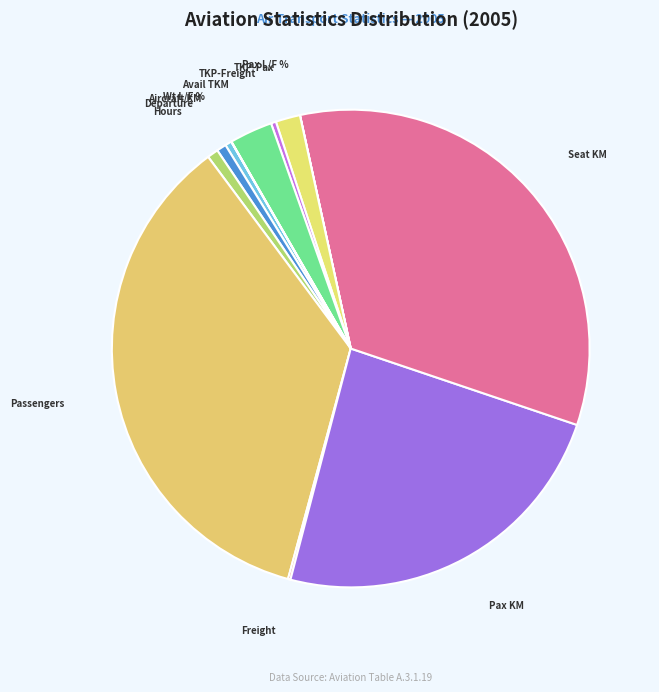

True or false: Hours accounts for 1% of the total.

True